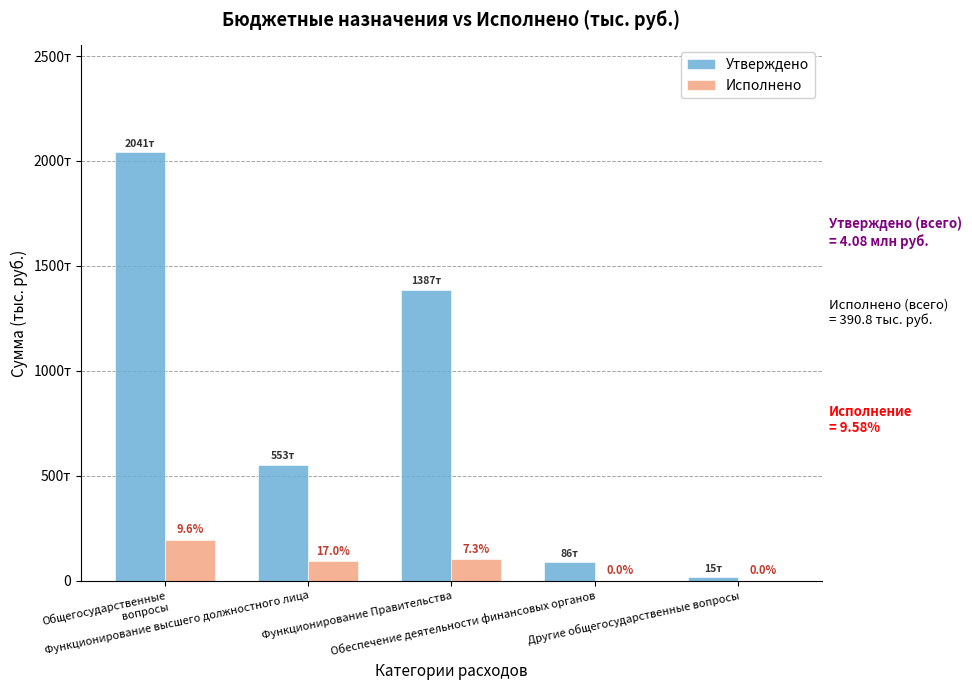

Which has a higher value, Обеспечение деятельности финансовых органов or Другие общегосударственные вопросы?

Обеспечение деятельности финансовых органов